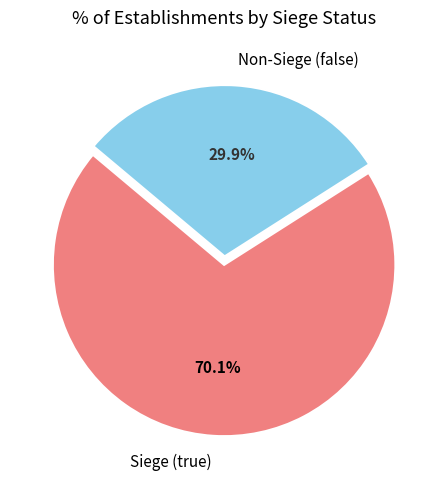

Which slice is the largest?

Siege (true)